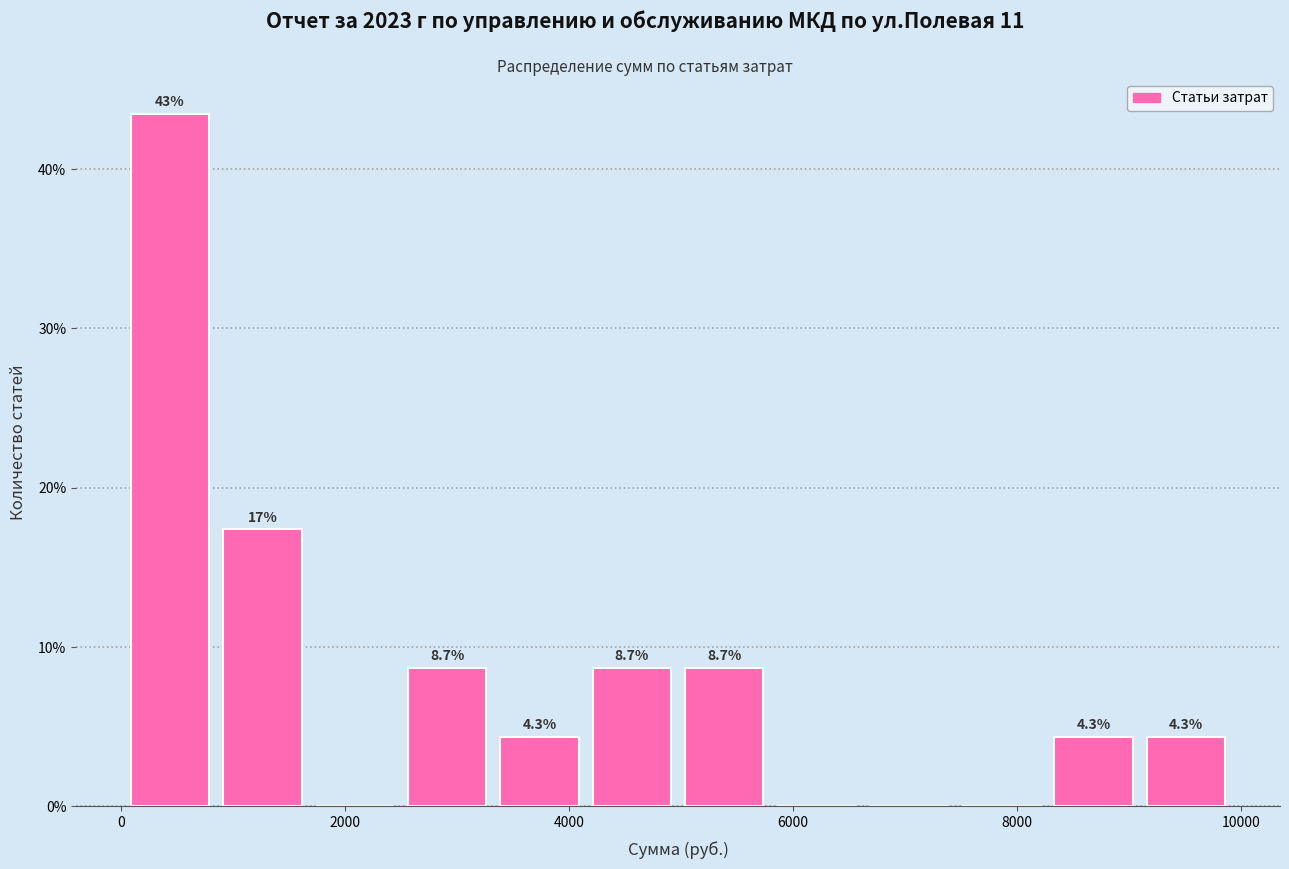

Which range on the x-axis has the tallest bar?

0 to 800